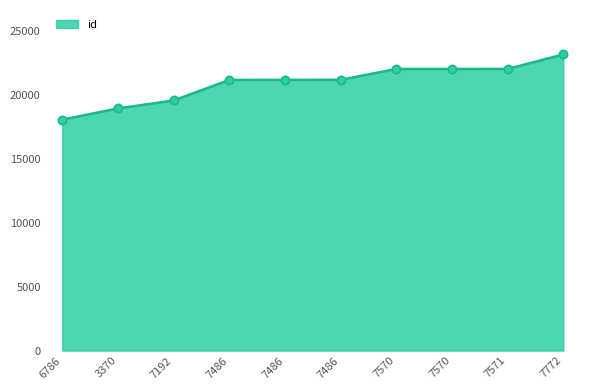

Which has a higher value, 7571 or 7772?

7772